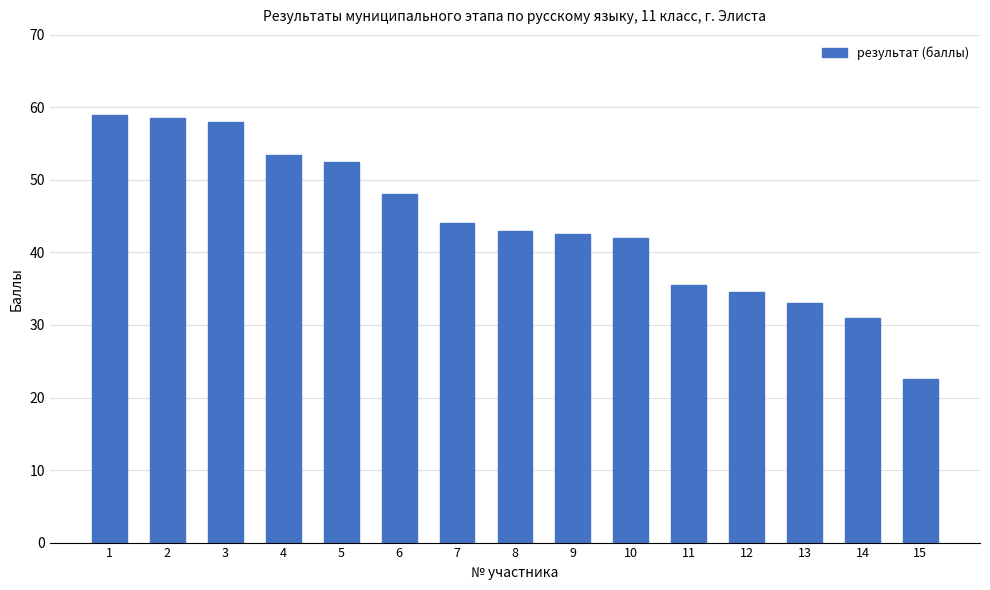

Is it true that the value at 2 is 58.5?

True